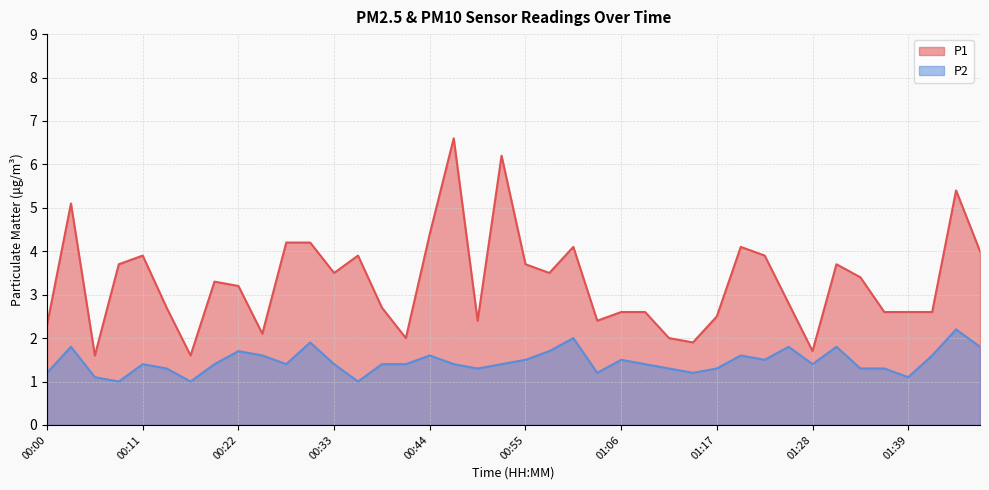

True or false: P1 and P2 intersect in this chart.

False